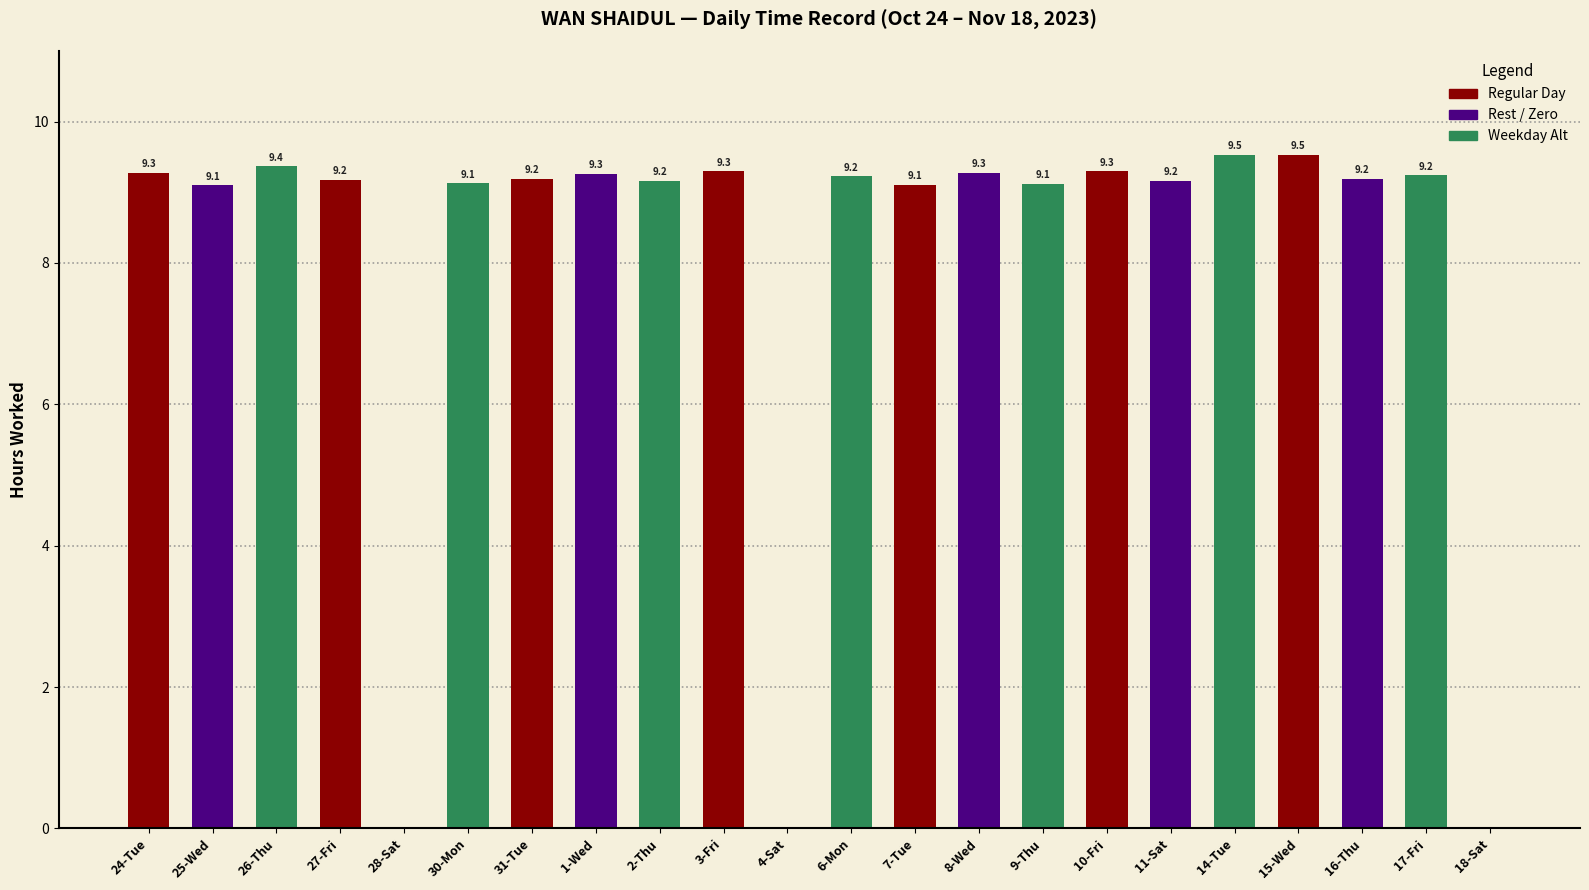

What is the greatest value displayed?

9.5